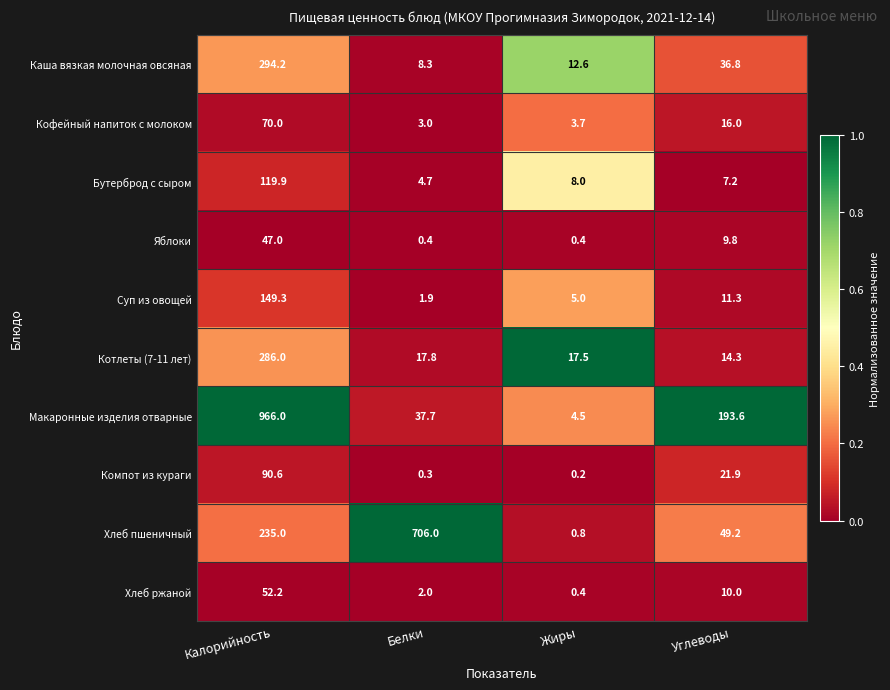

What is the difference between the highest and lowest values at Белки?

705.7